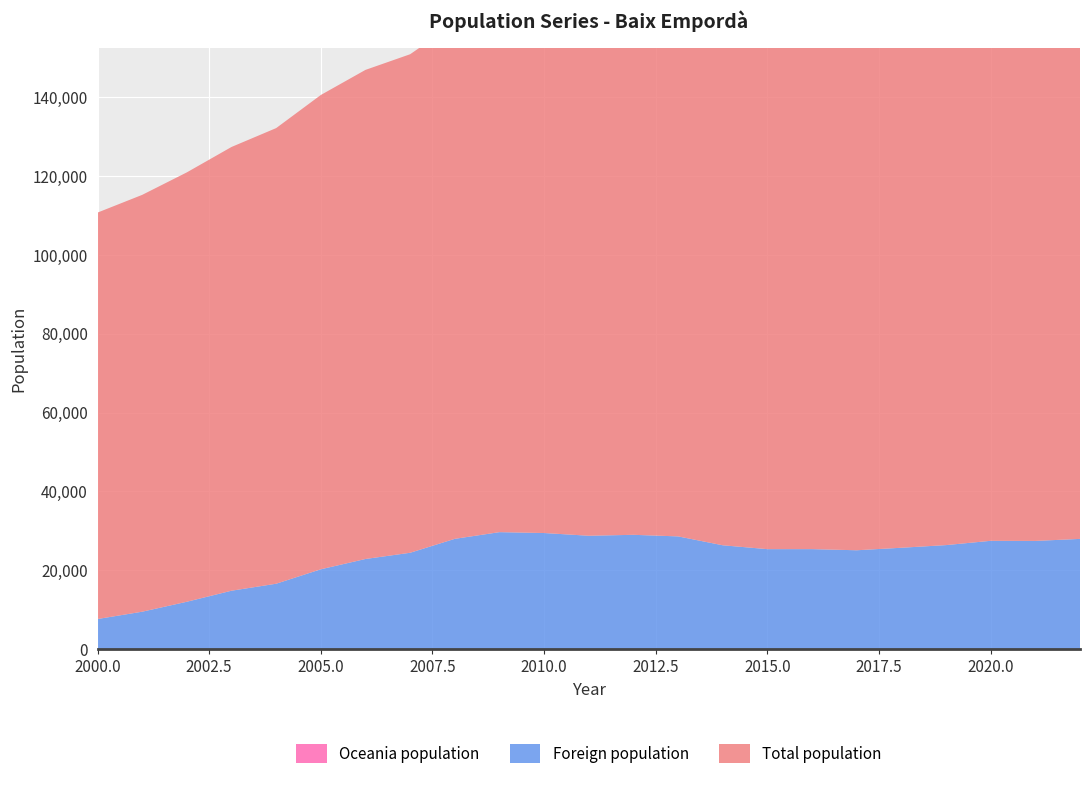

Reading right to left, what are all the values shown in this chart?

Total population: 138517	137268	135805	134359	133461	132906	132598	132355	132886	133787	133754	133116	133221	132973	130738	126450	124055	120302	115566	112553	108910	105726	103091
Foreign population: 27921	27413	27437	26350	25679	25046	25332	25331	26315	28567	28970	28733	29428	29644	27946	24418	22840	20225	16564	14793	11995	9472	7617
Oceania population: 27	25	25	24	22	20	21	17	16	16	14	14	10	16	17	11	14	16	14	13	10	10	7